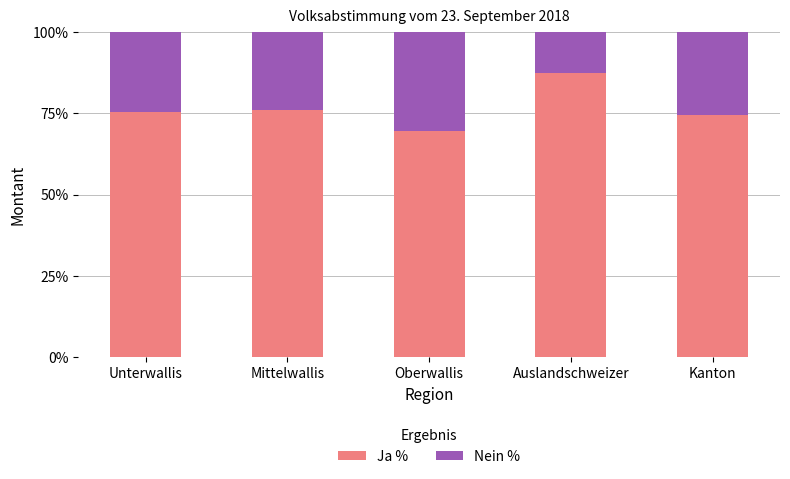

How many bars are there in total?

5